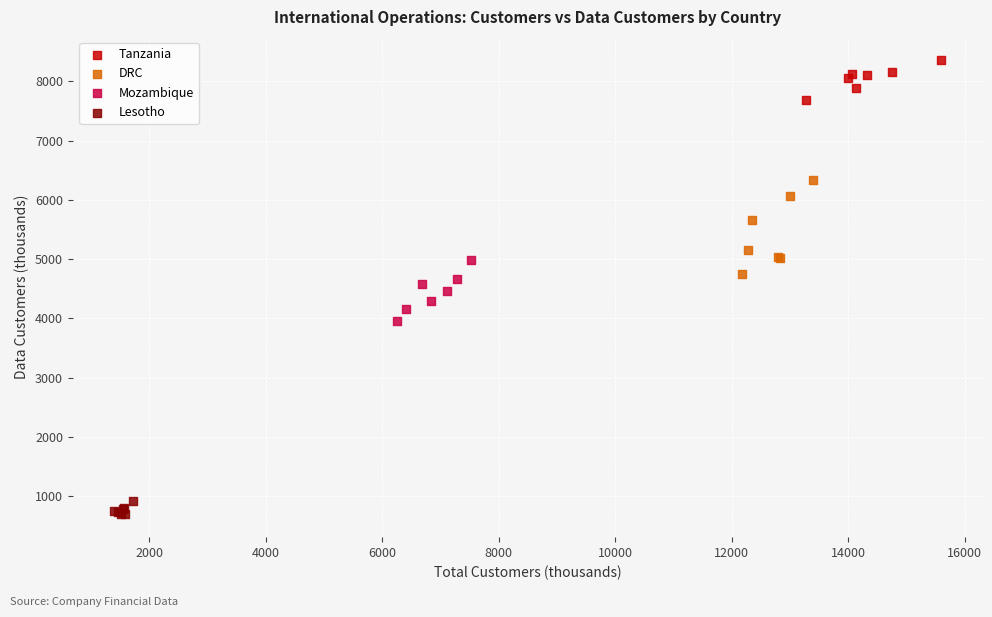

What are all the series names shown in the legend?

Tanzania, DRC, Mozambique, Lesotho